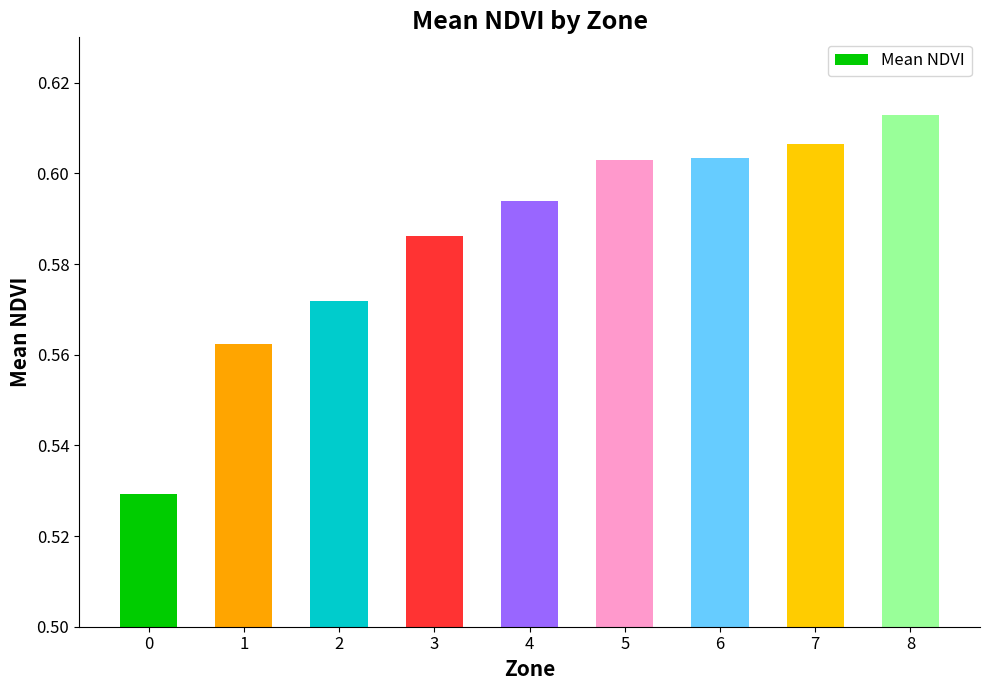

Count the values in the range 0 to 1.

9